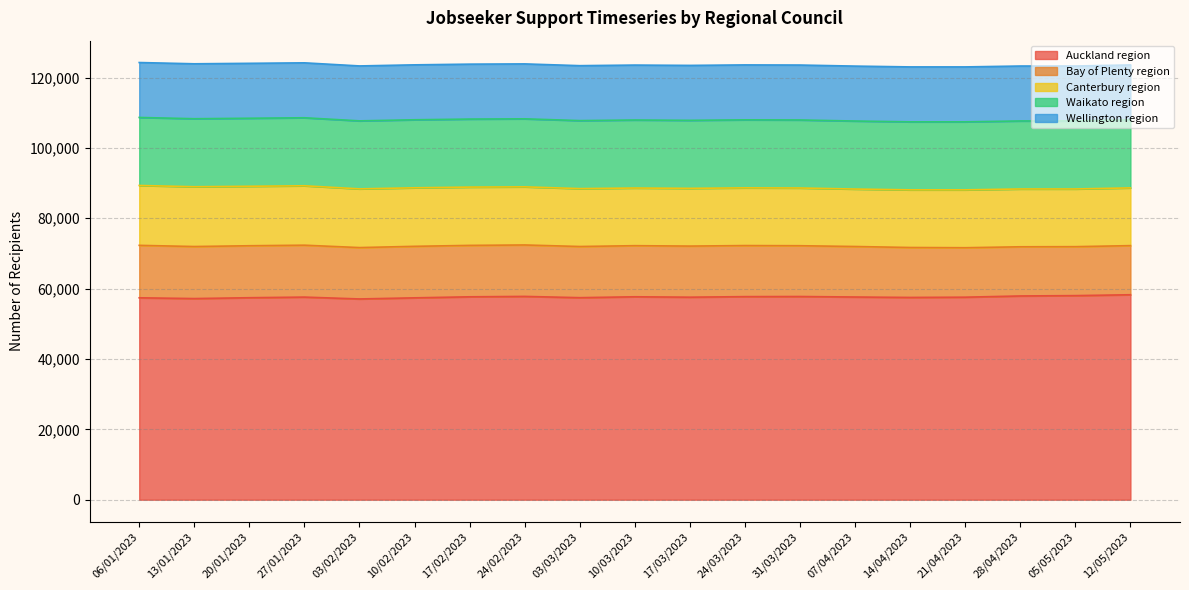

Is it true that Waikato region equals 19335 at 24/02/2023?

True